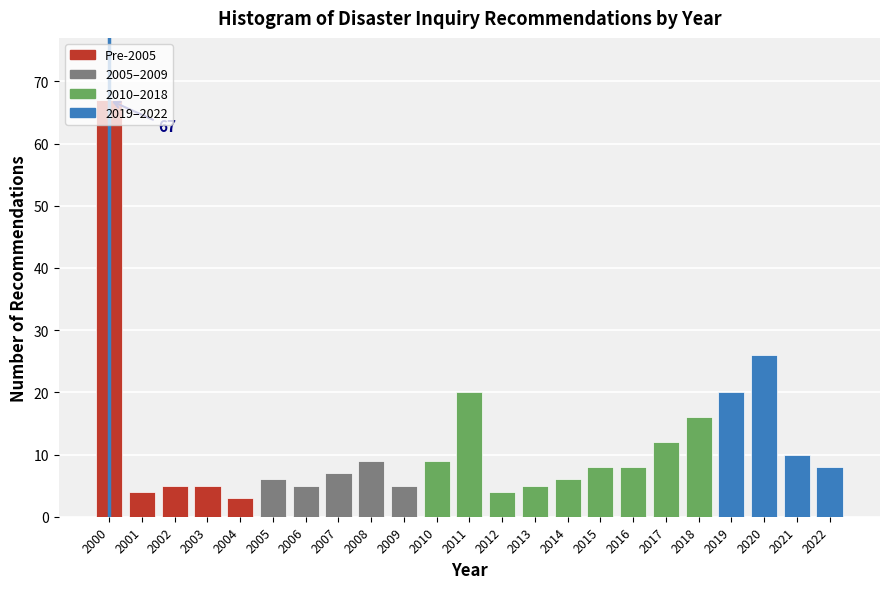

What is the difference between the values at 2017 and 2018?

4